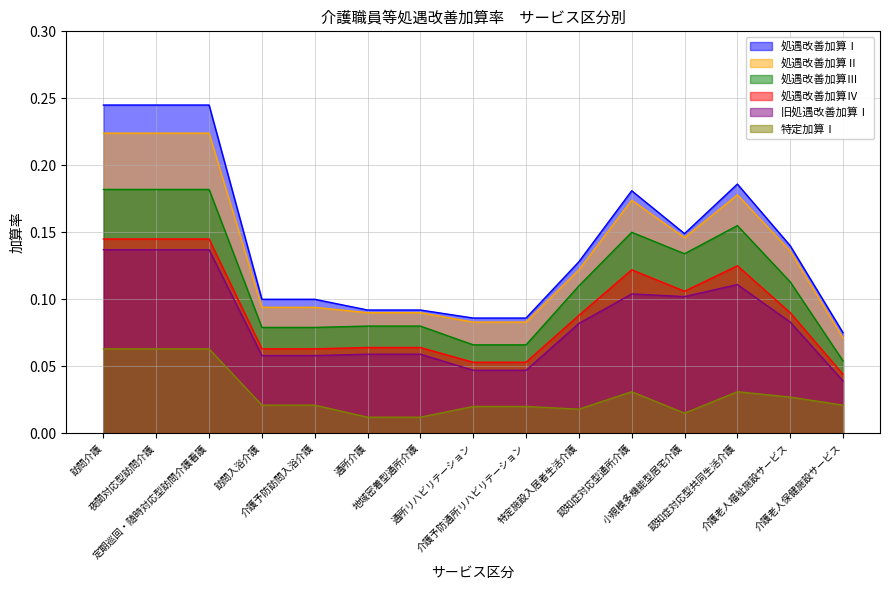

True or false: 処遇改善加算Ⅲ has more than 2 interior local peaks.

False